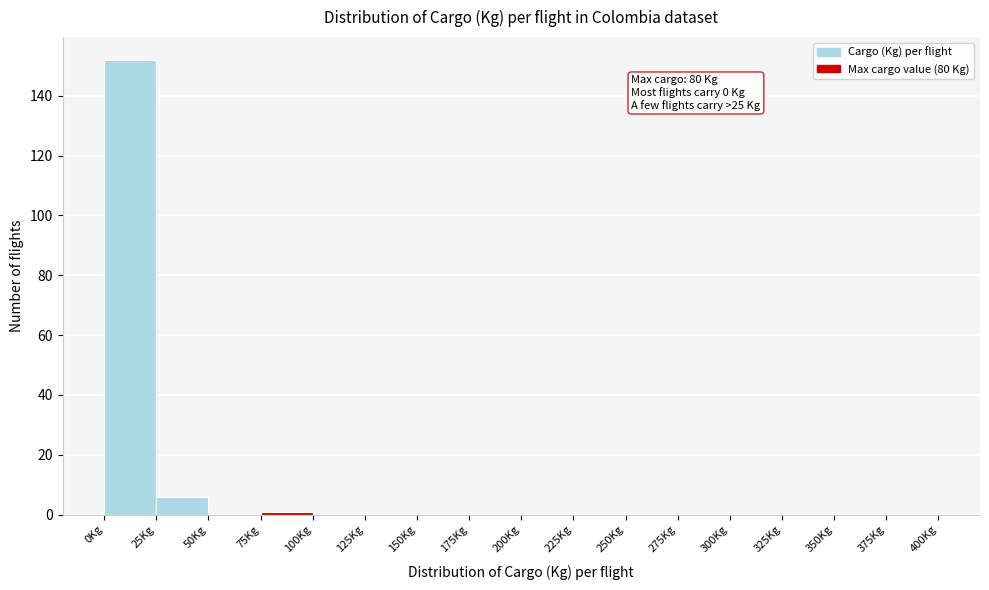

Over which range of the x-axis is the bar tallest?

0 to 25